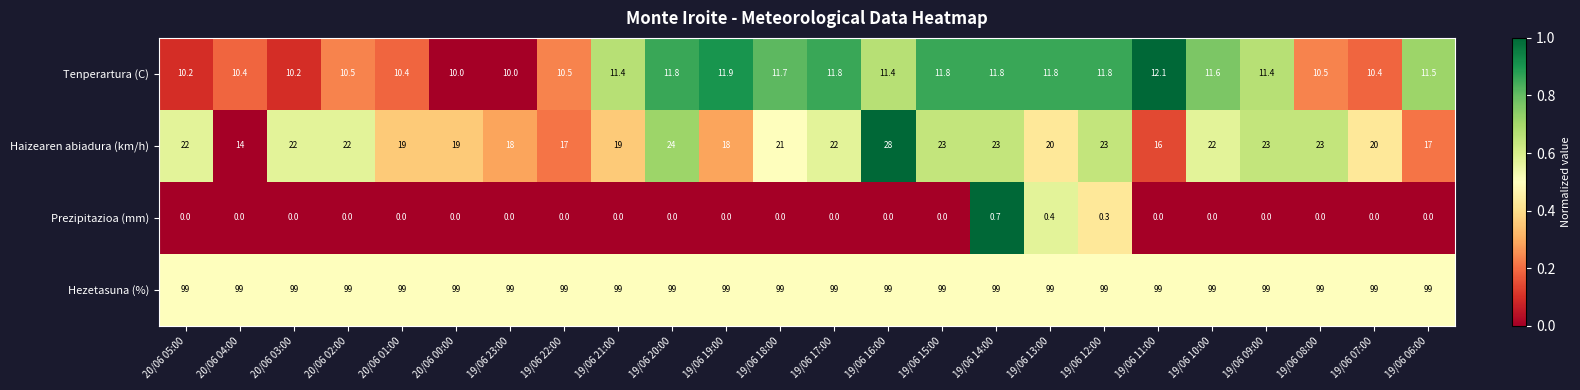

Which category has the highest value in the Tenperartura (C) series?

19/06 11:00